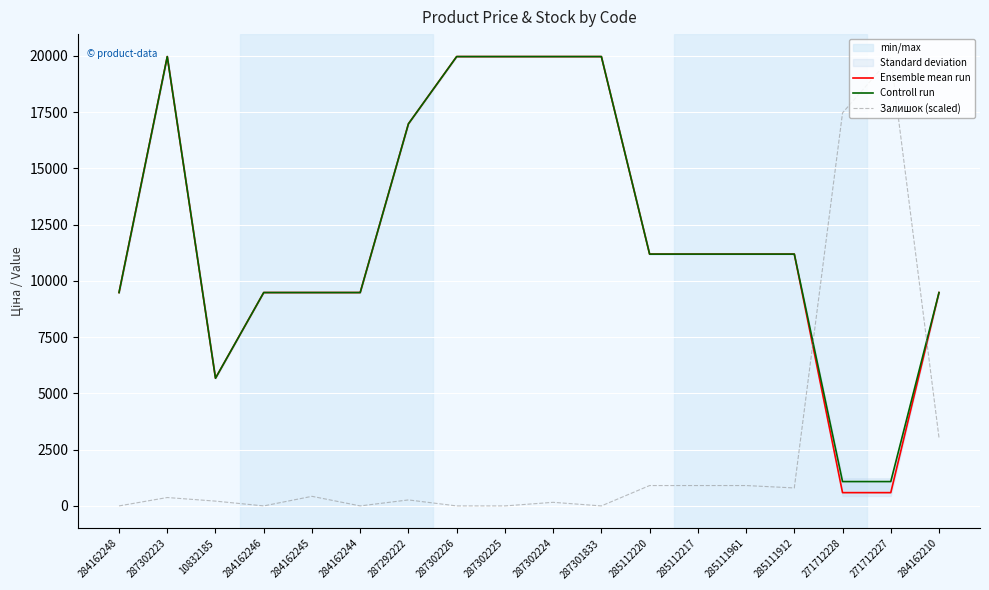

What is the label of the 14th point from the left?

285111961